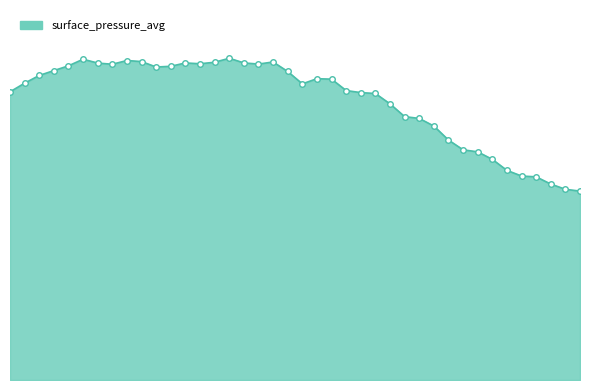

Is this an area chart (filled region under the line)?

Yes